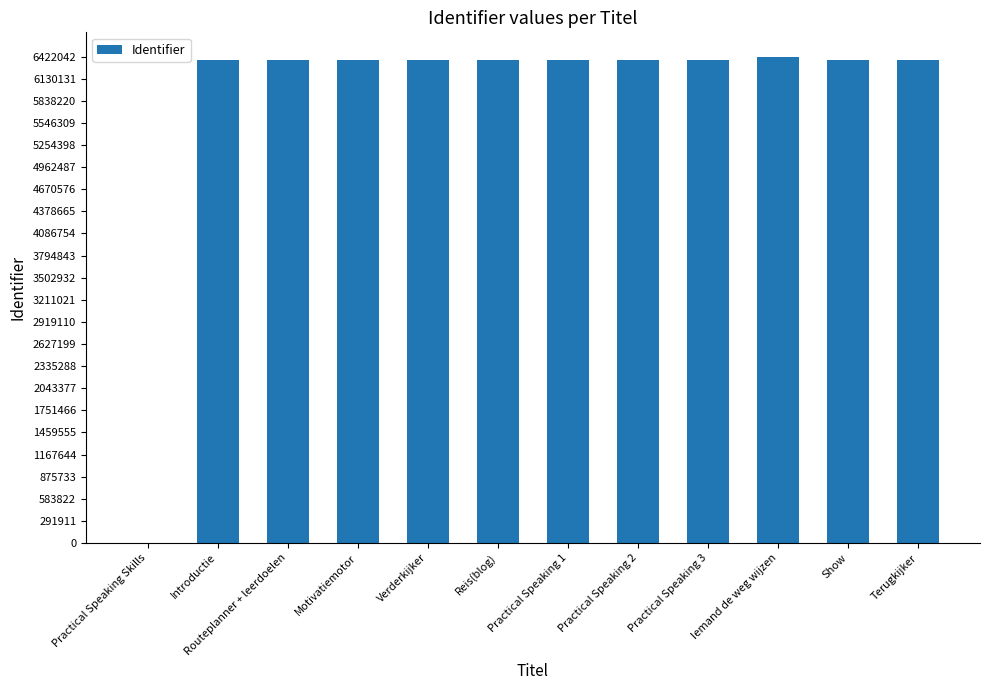

What is the ratio of the value at Terugkijker to the value at Verderkijker?

1.0